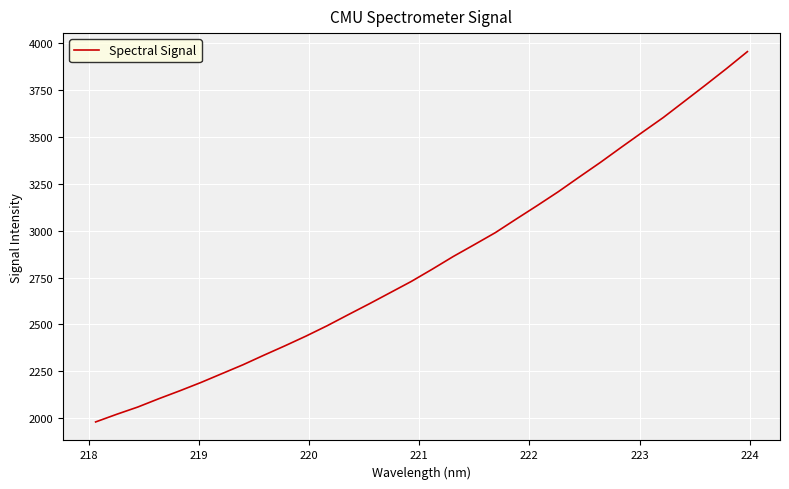

What is the minimum value shown in the chart?

1980.0